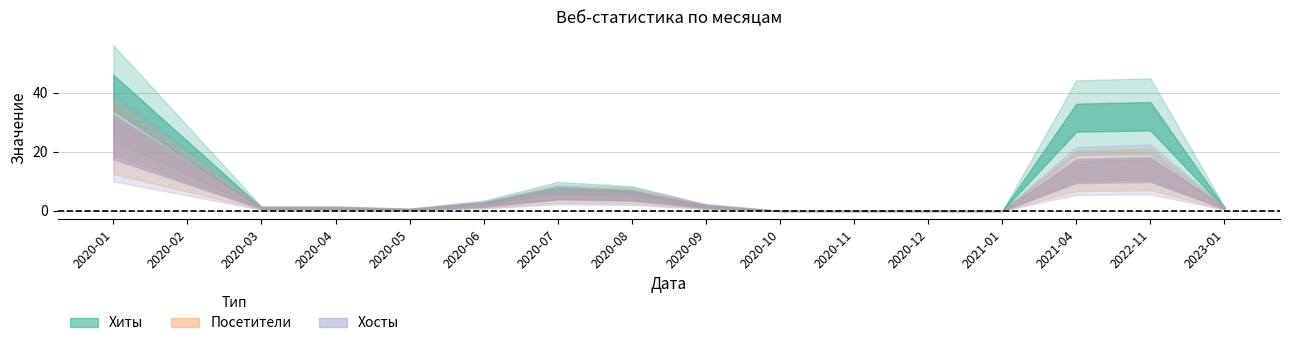

Is it true that Хиты equals -44 at 2020-10?

False